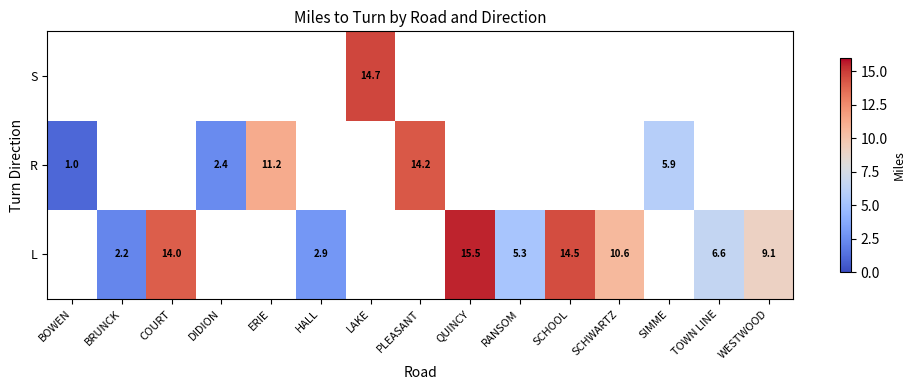

Is it true that L equals 5.3 at RANSOM?

True